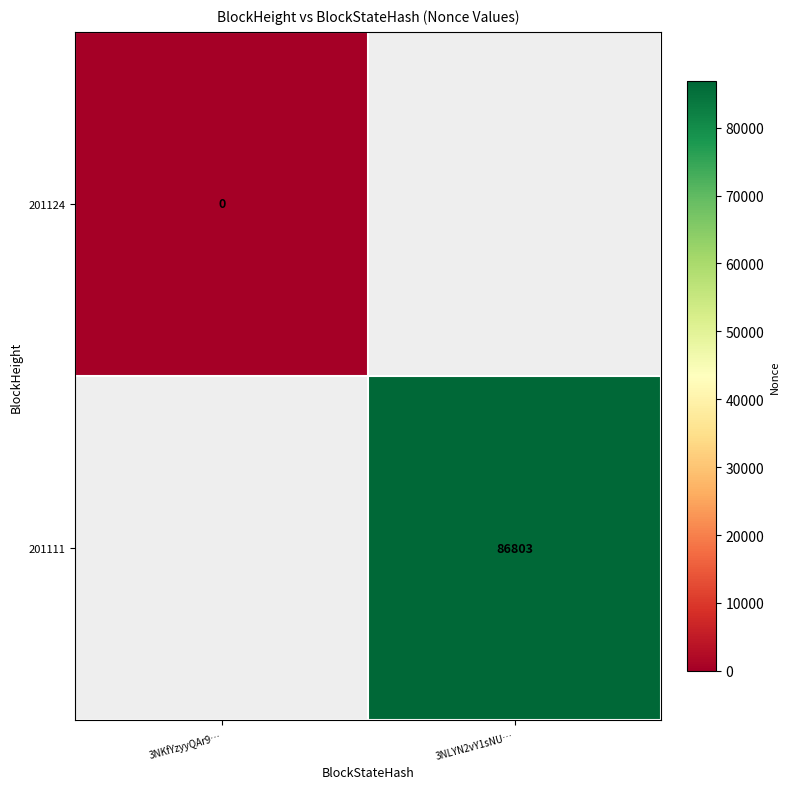

Is it true that 201111 equals 41375 at 3NLYN2vY1sNU…?

False